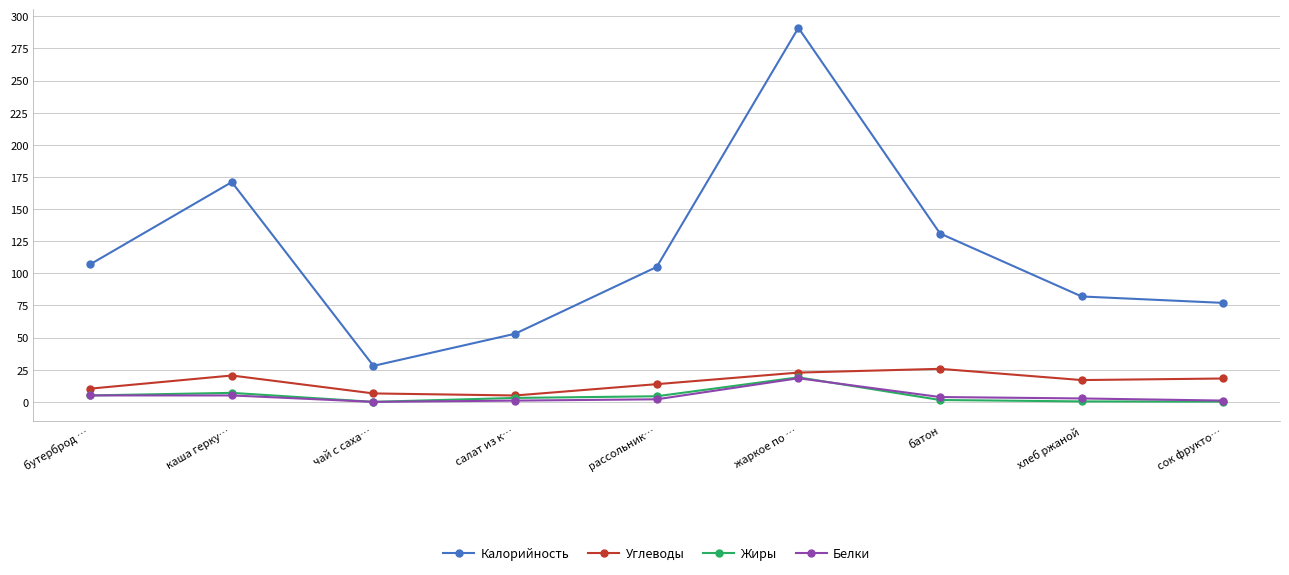

What is the difference between the highest and lowest values at сок фрукто…?

76.8